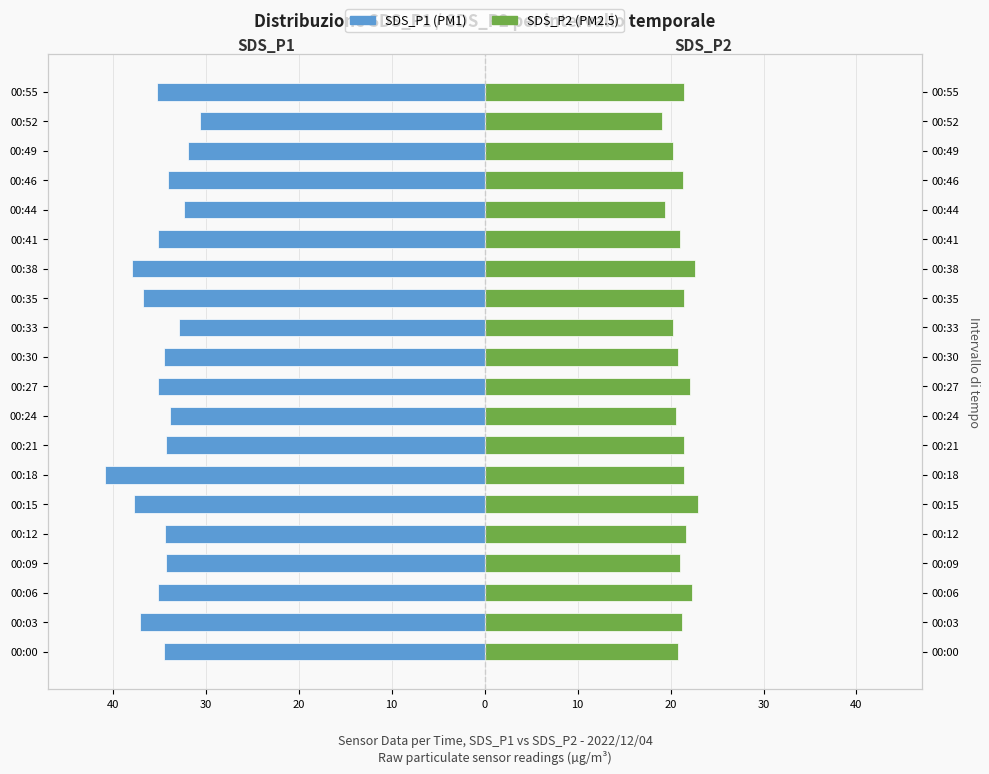

Which has a higher value, 00:44 or 00:27?

00:44